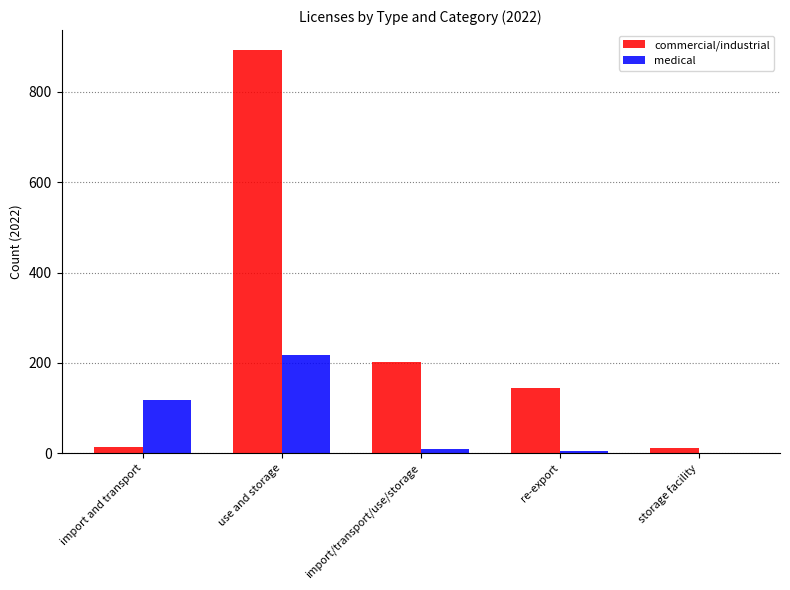

Is it true that commercial/industrial equals 108 at import/transport/use/storage?

False